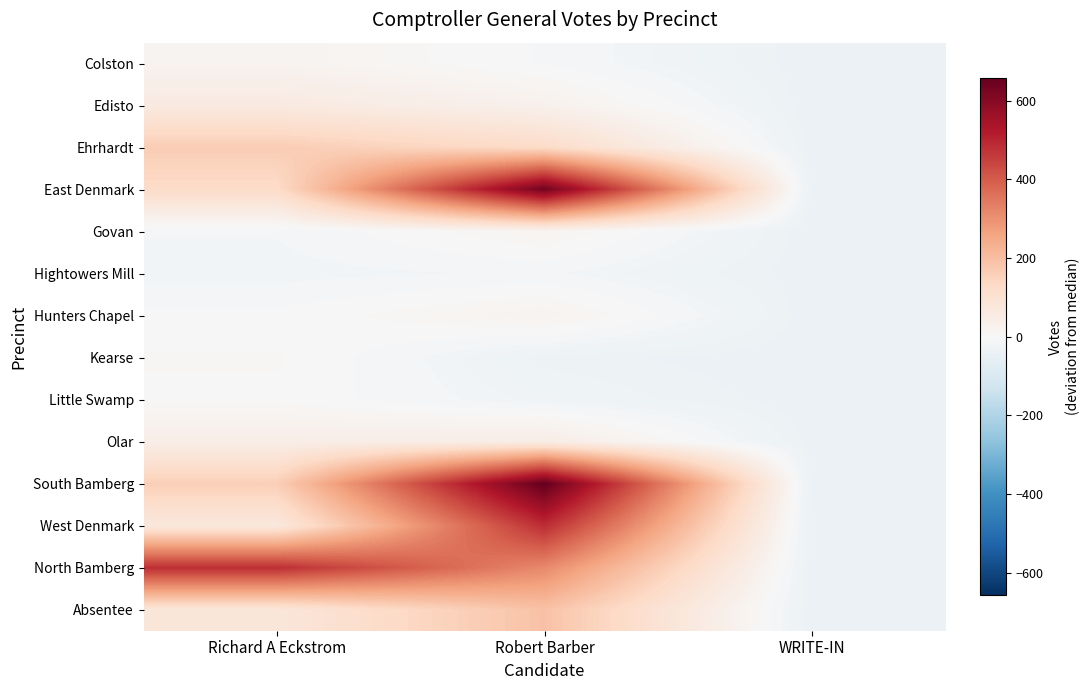

How many data points does each series have?

3